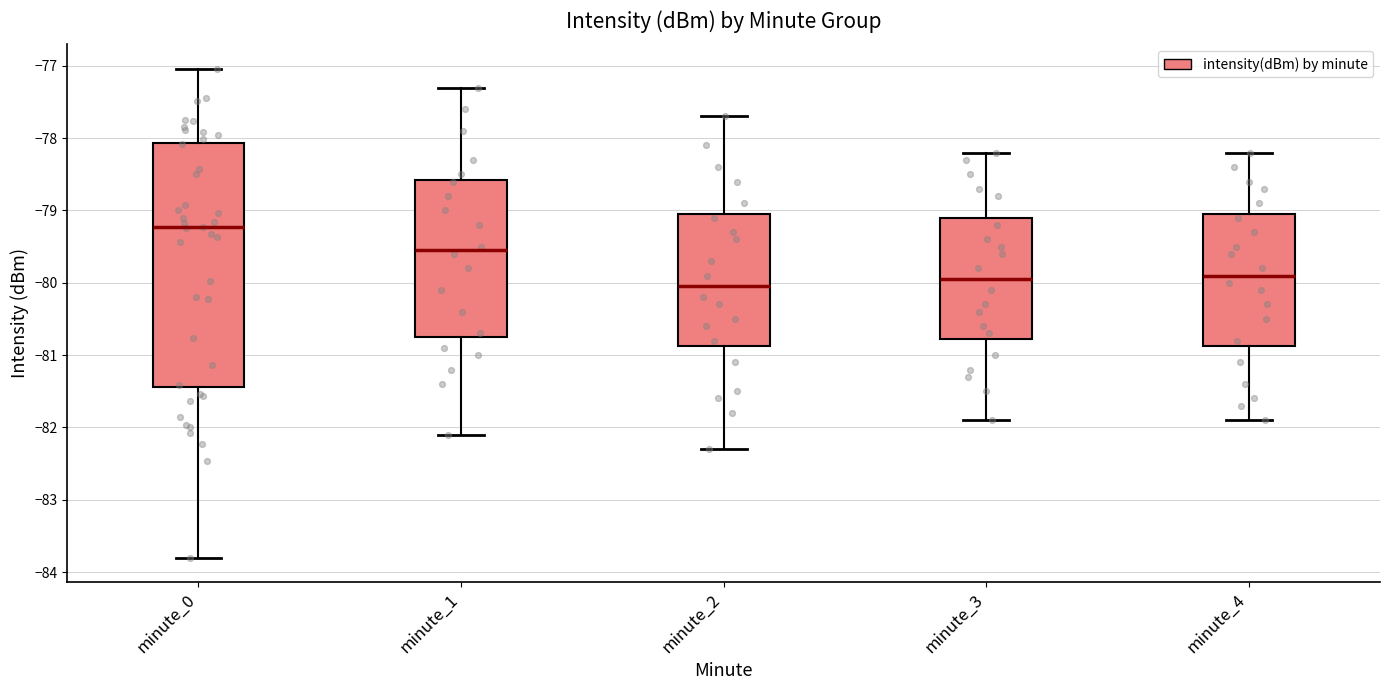

Reading left to right, read every box against the y-axis: the position of its median line, the range the box covers, and the ends of its whiskers. The values are not printed on the chart, so give them approximately, as read against the axis.

minute_0: median -79.2, box -81.4 to -78.1, whiskers -83.8 to -77.0
minute_1: median -79.5, box -80.7 to -78.6, whiskers -82.1 to -77.3
minute_2: median -80.0, box -80.9 to -79.0, whiskers -82.3 to -77.7
minute_3: median -79.9, box -80.8 to -79.1, whiskers -81.9 to -78.2
minute_4: median -79.9, box -80.9 to -79.0, whiskers -81.9 to -78.2